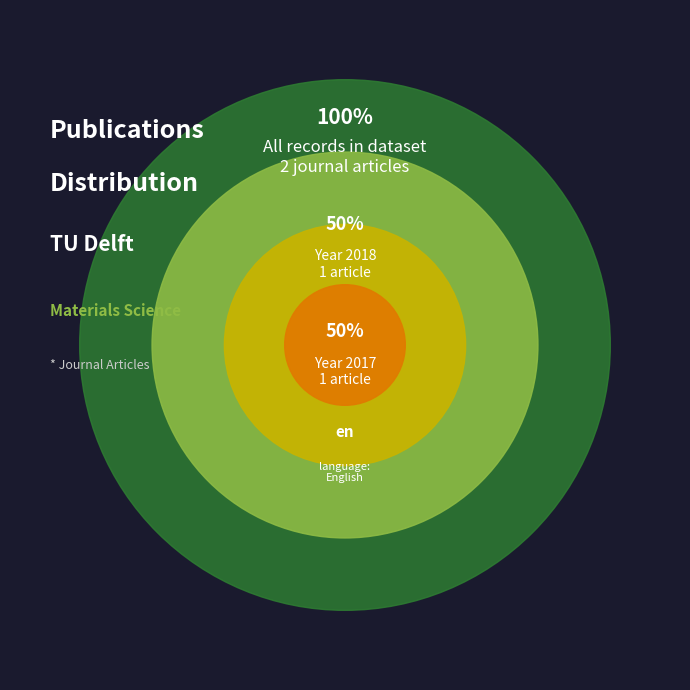

To the nearest percent, what portion does 2017 represent?

50%